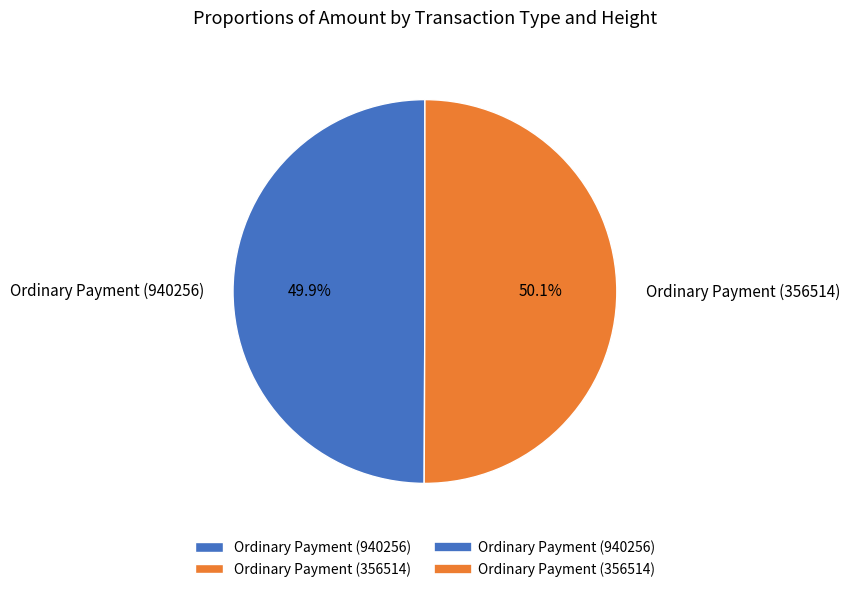

How many slices are in this pie chart?

2